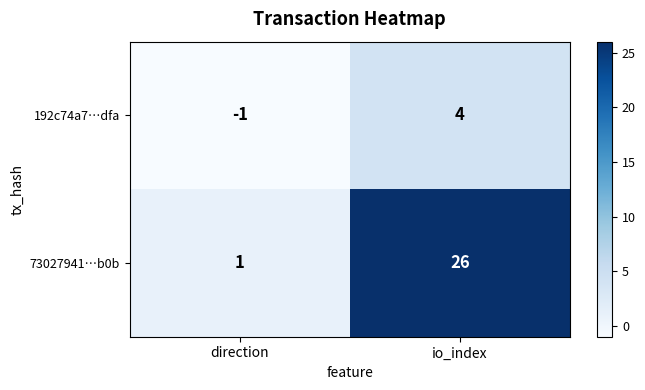

Between direction and io_index, which series saw the biggest shift?

73027941…b0b